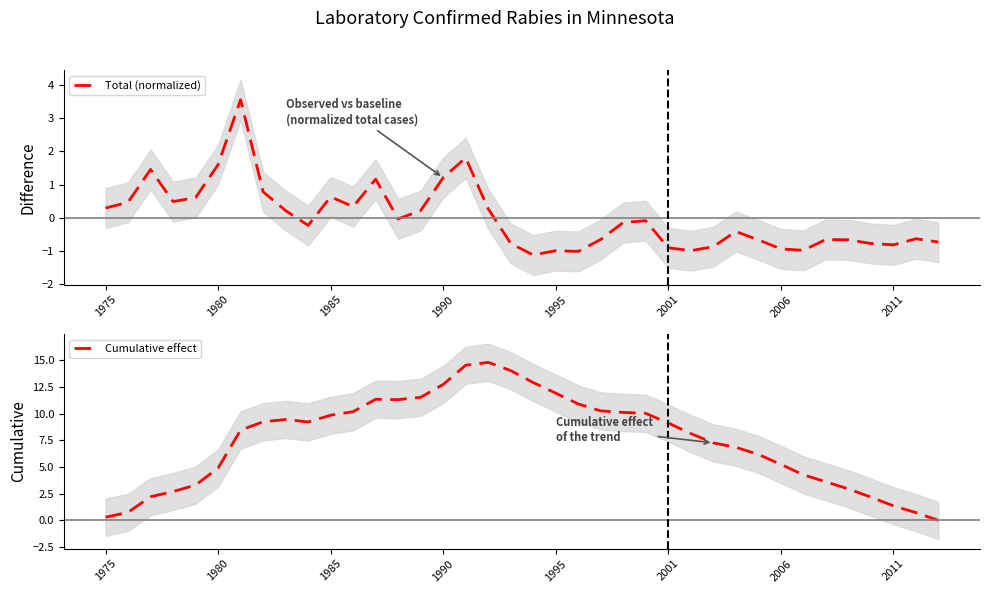

What is the sum of the Total (normalized) values at 28 and 12?

0.7